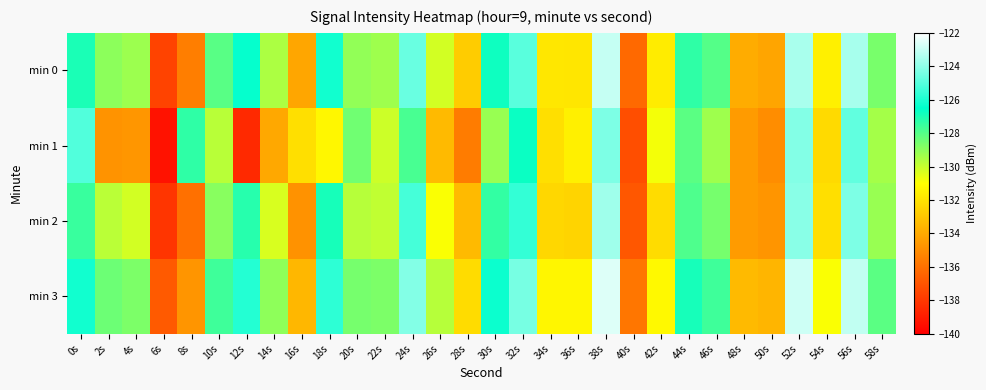

List the series in order of their overall mean, lowest first.

min 1, min 2, min 0, min 3